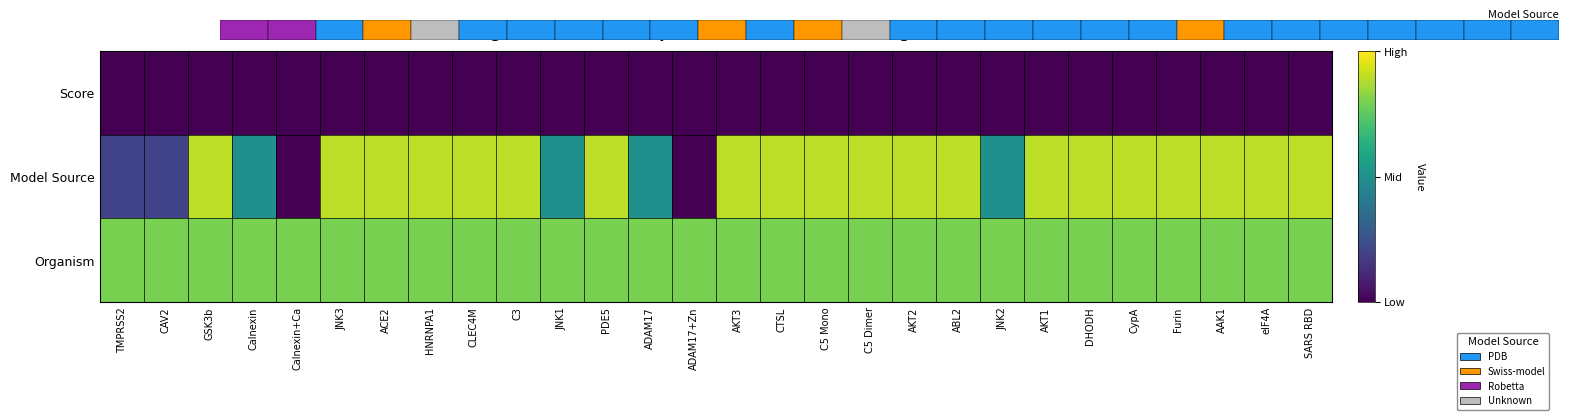

Which label corresponds to the largest value in the chart?

GSK3b